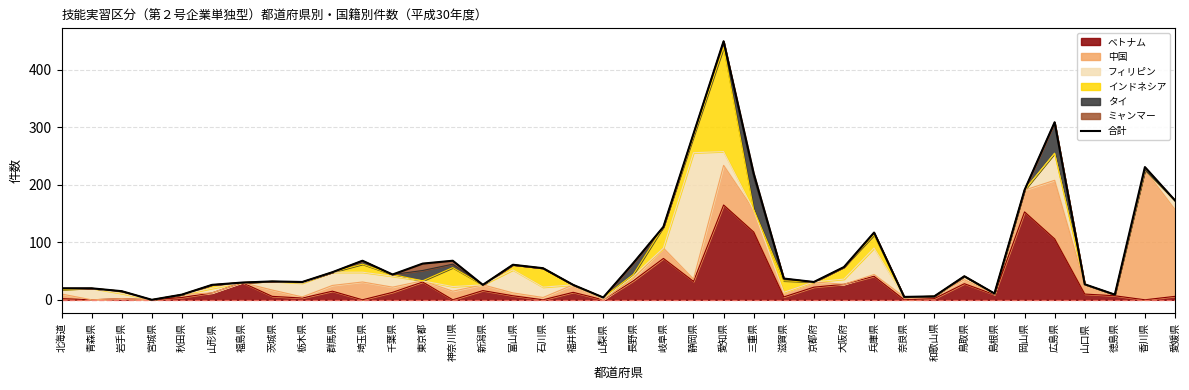

True or false: the data shows 40 at 東京都.

False